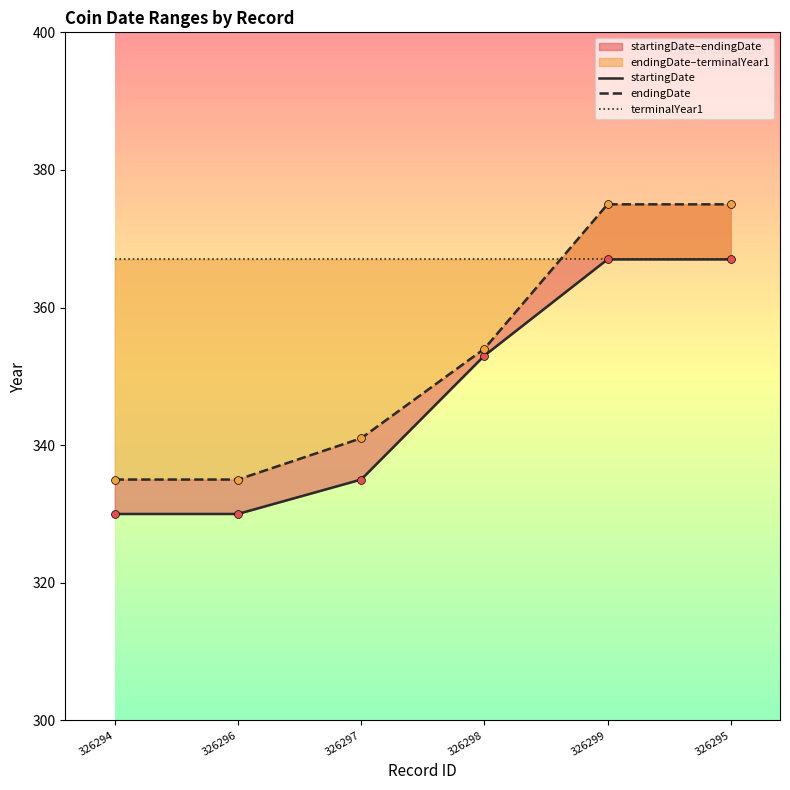

Which series contains the lowest Y value?

startingDate